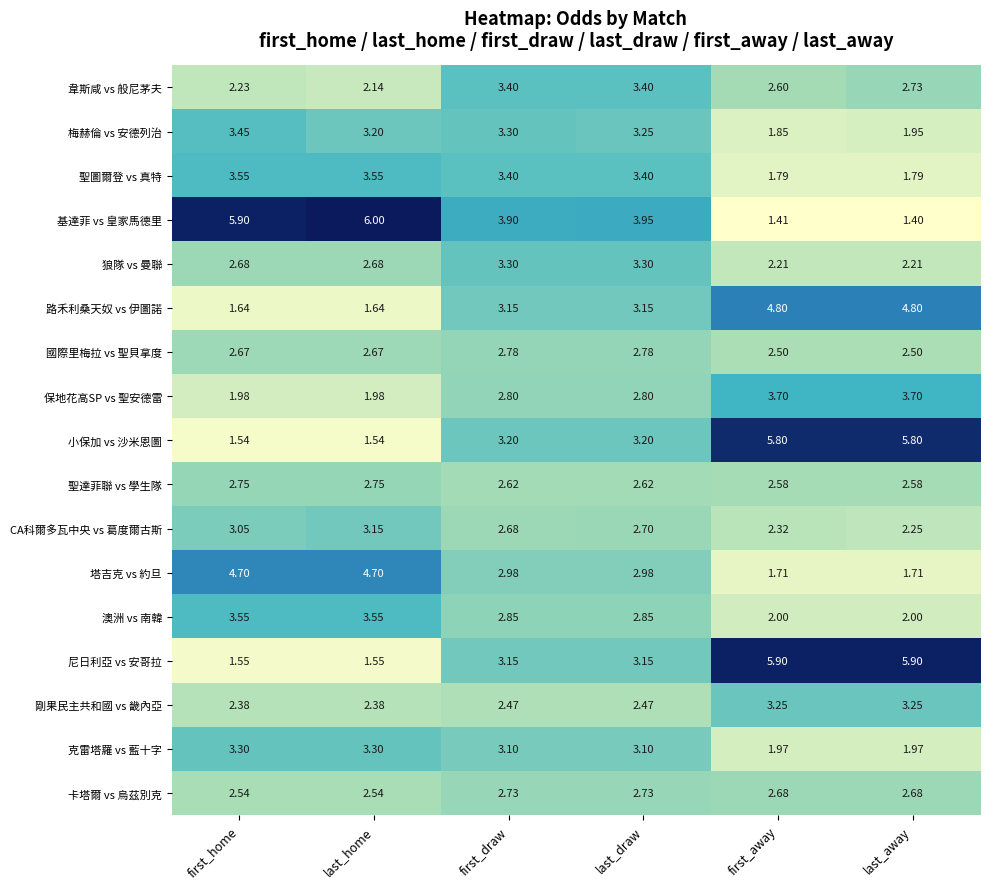

Which label corresponds to the smallest value in the chart?

last_away